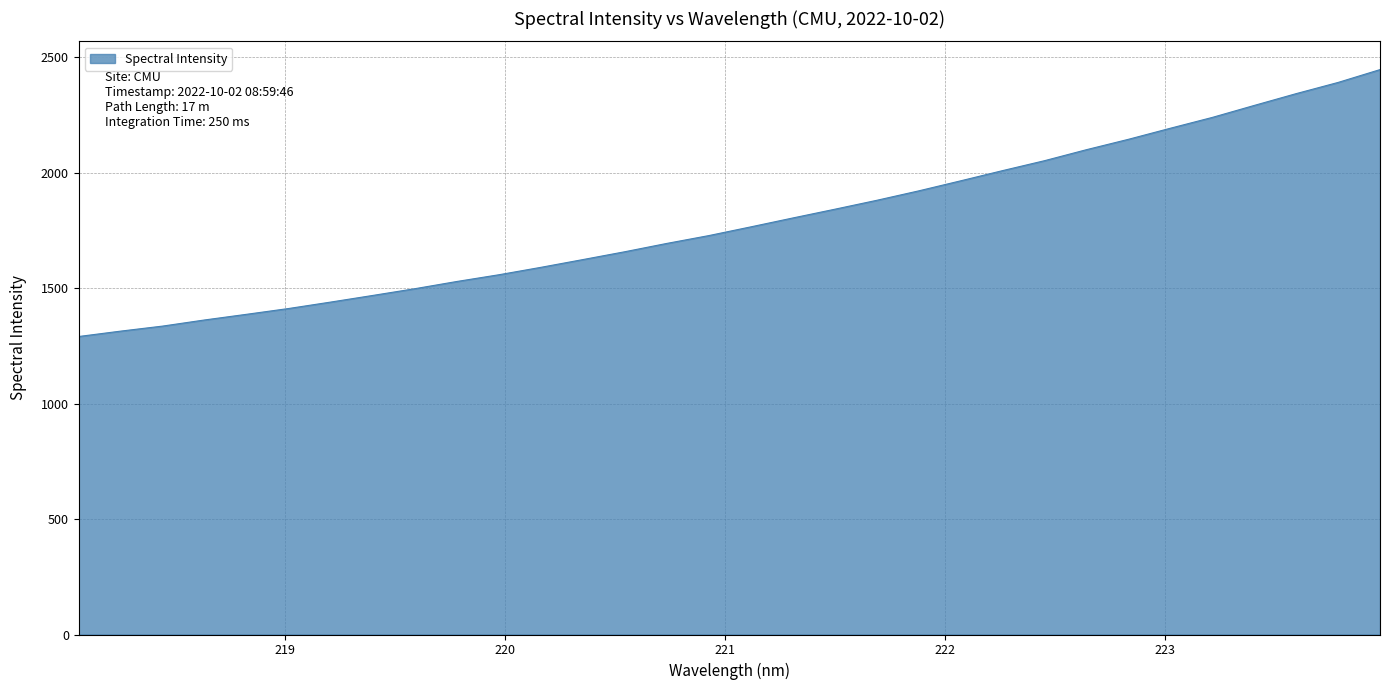

What is the maximum value shown in the chart?

2447.1